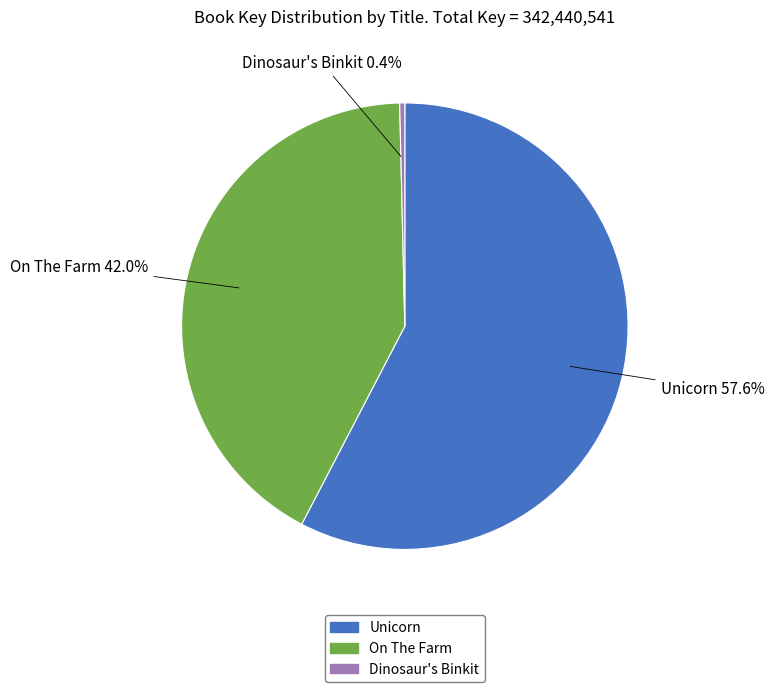

What portion of the pie excludes On The Farm?

58.0%